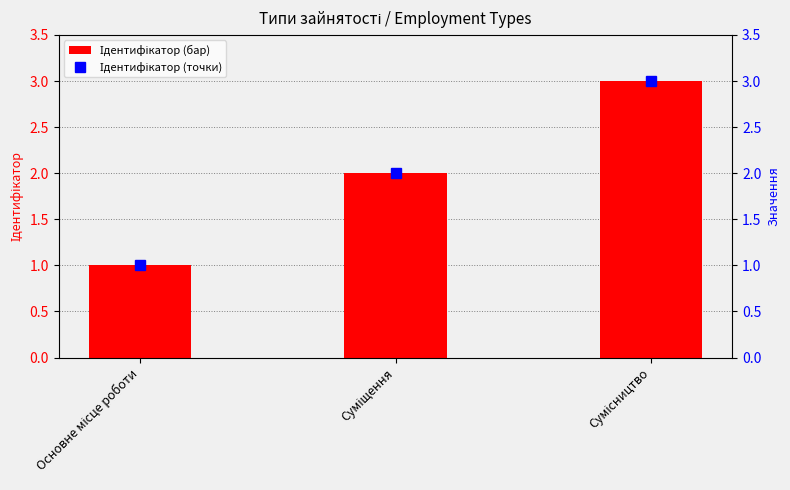

How many categories are shown in the chart?

3